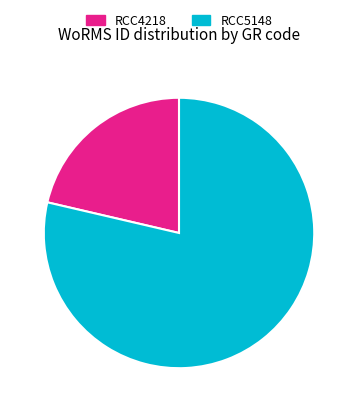

Which has a higher value, RCC4218 or RCC5148?

RCC5148